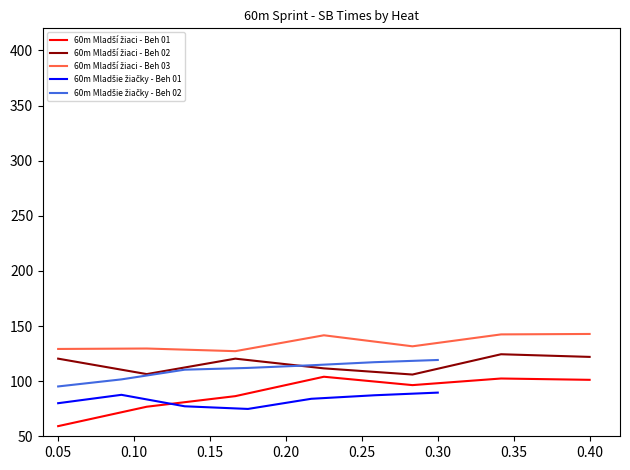

Does the chart display data point markers on the line(s)?

No